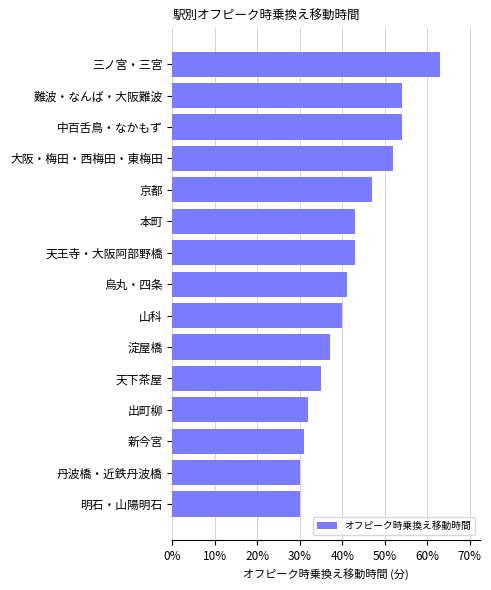

At which label is the value closest to 4?

山科